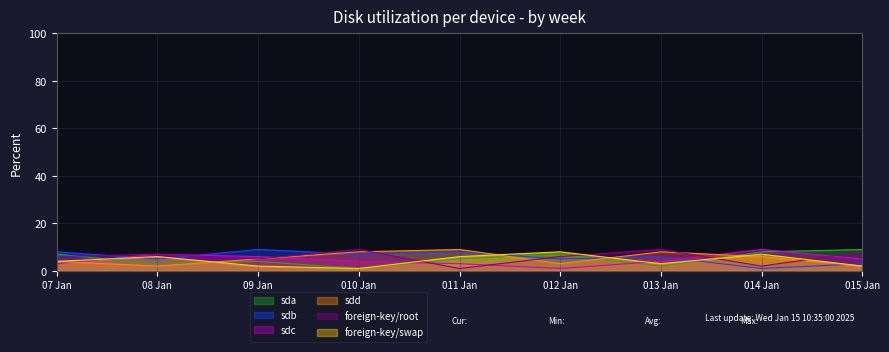

The foreign-key/swap series shows 2 at 011 Jan. True or false?

False